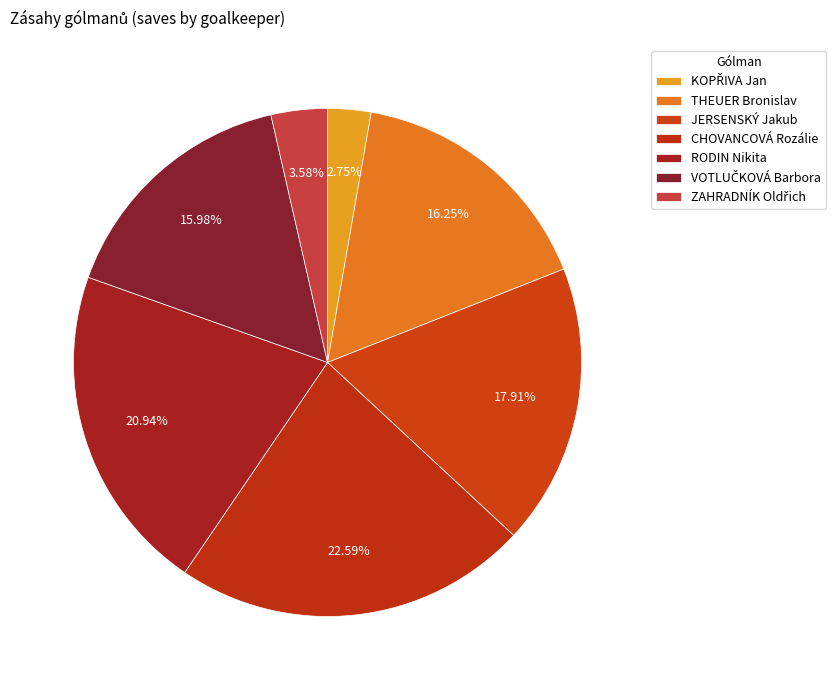

Does THEUER Bronislav account for over 50% of the chart?

No